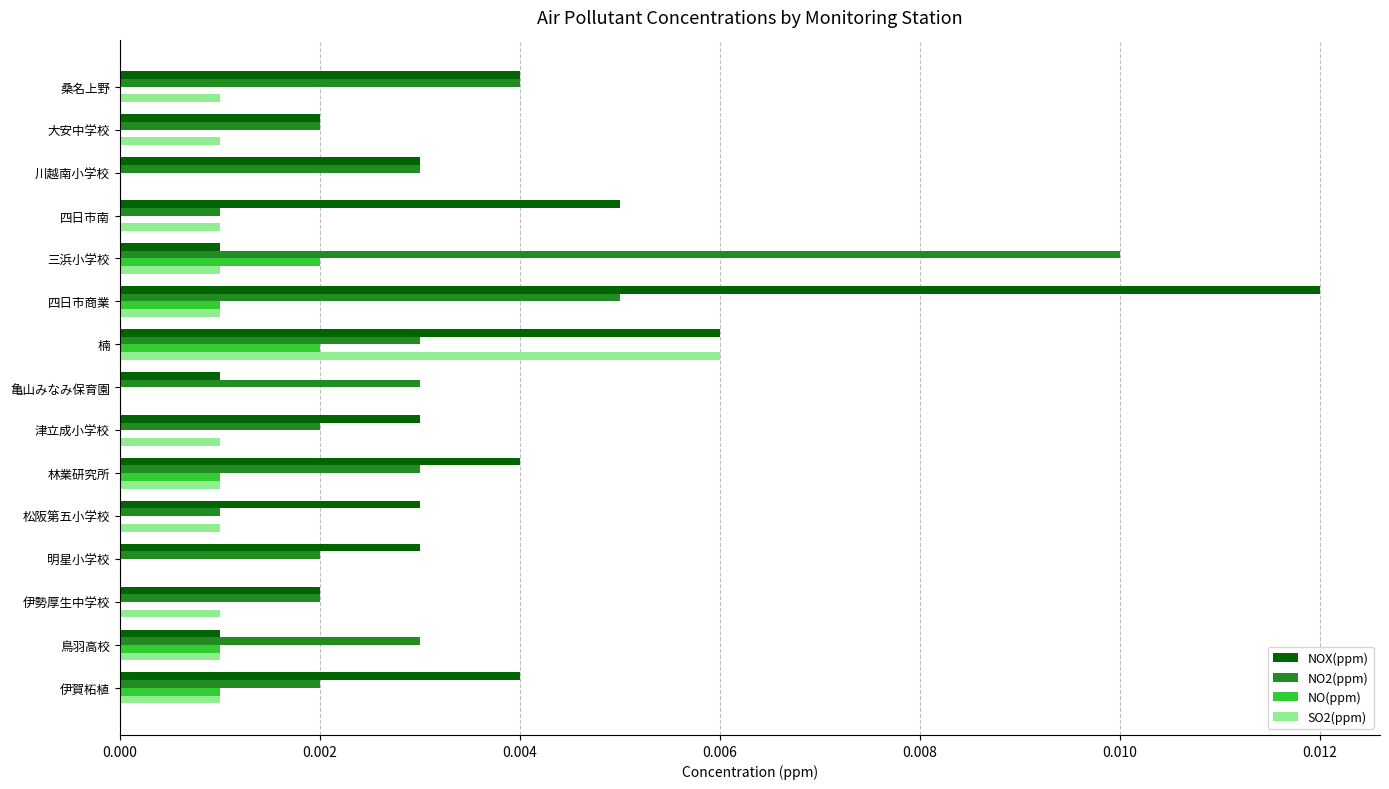

Is the value of NO2(ppm) at 桑名上野 greater than the value of NO(ppm) at 伊賀柘植?

Yes